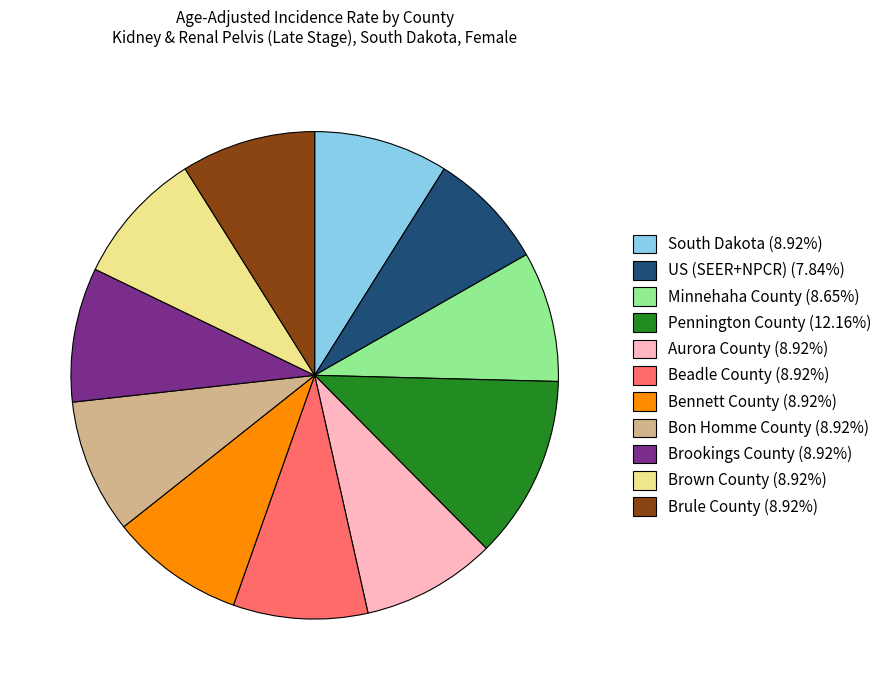

Does Brookings County represent more than half of the total?

No